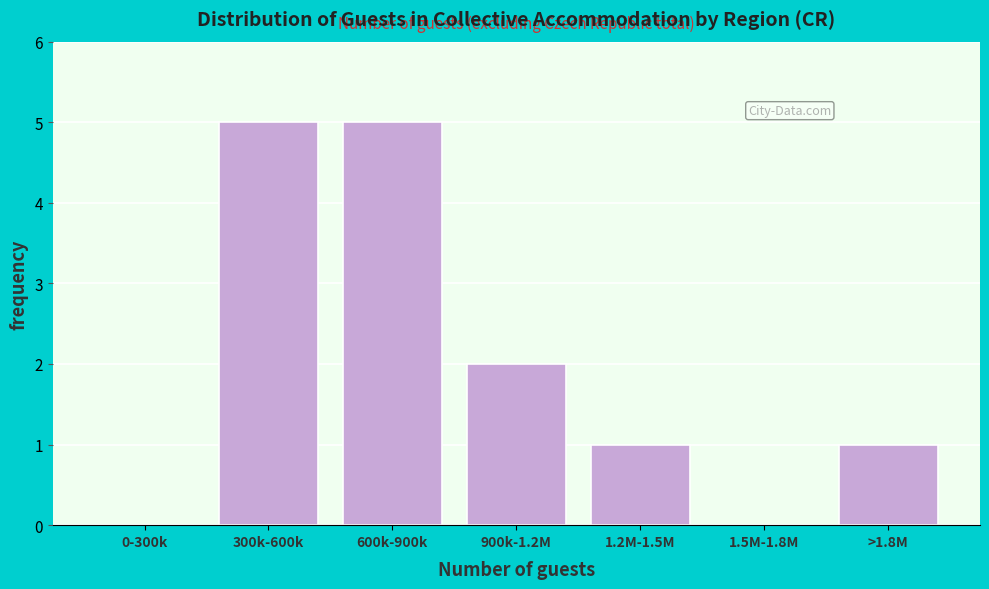

Reading left to right, what are all the values shown in this chart?

0-300k=0	300k-600k=5	600k-900k=5	900k-1.2M=2	1.2M-1.5M=1	1.5M-1.8M=0	>1.8M=1